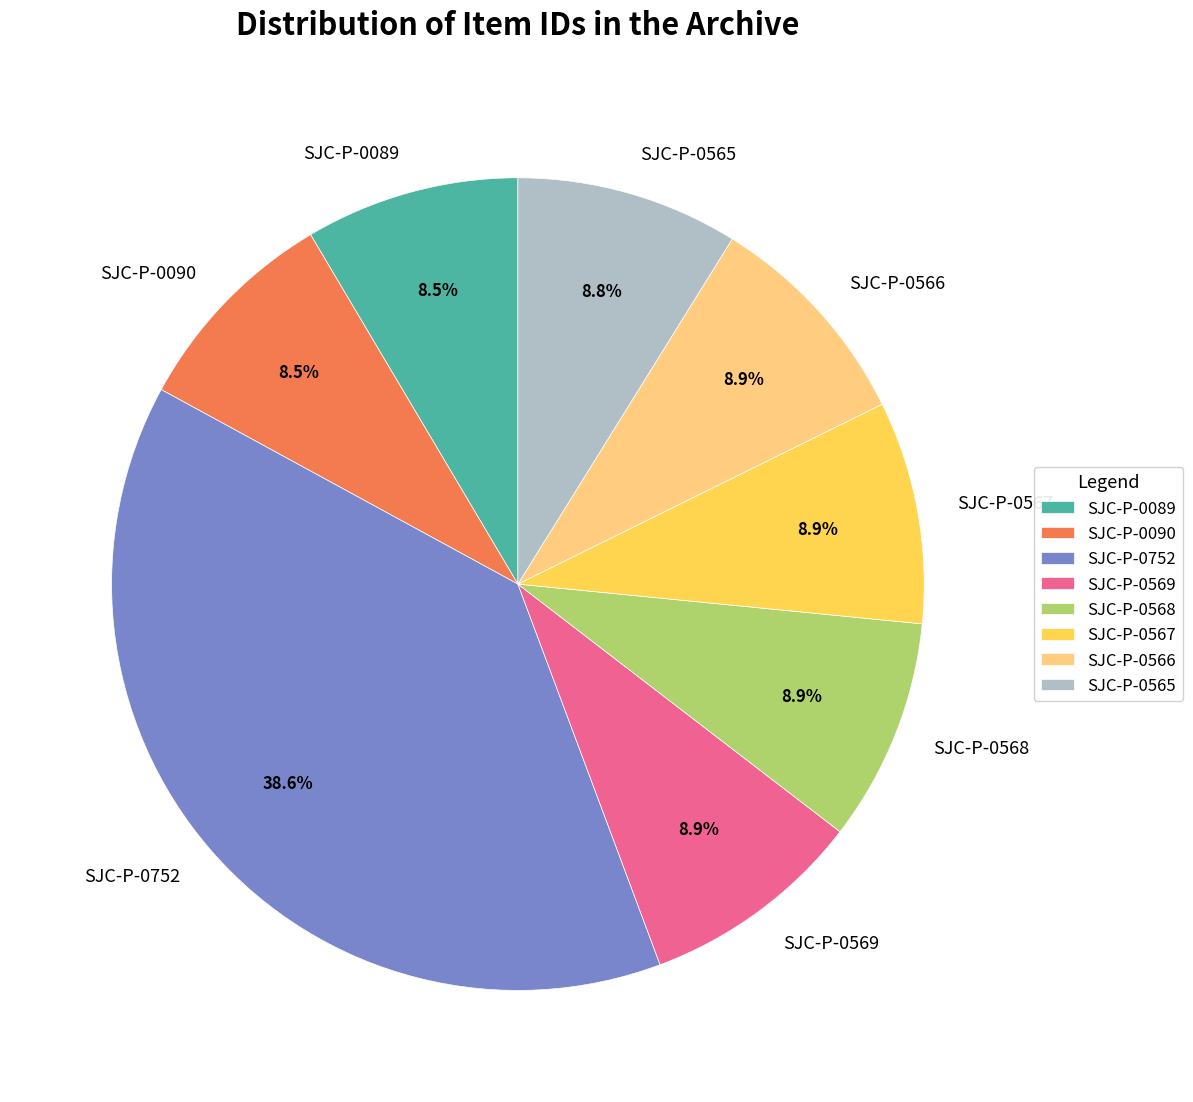

To the nearest percent, what is the difference between the largest and smallest slice percentages?

30%